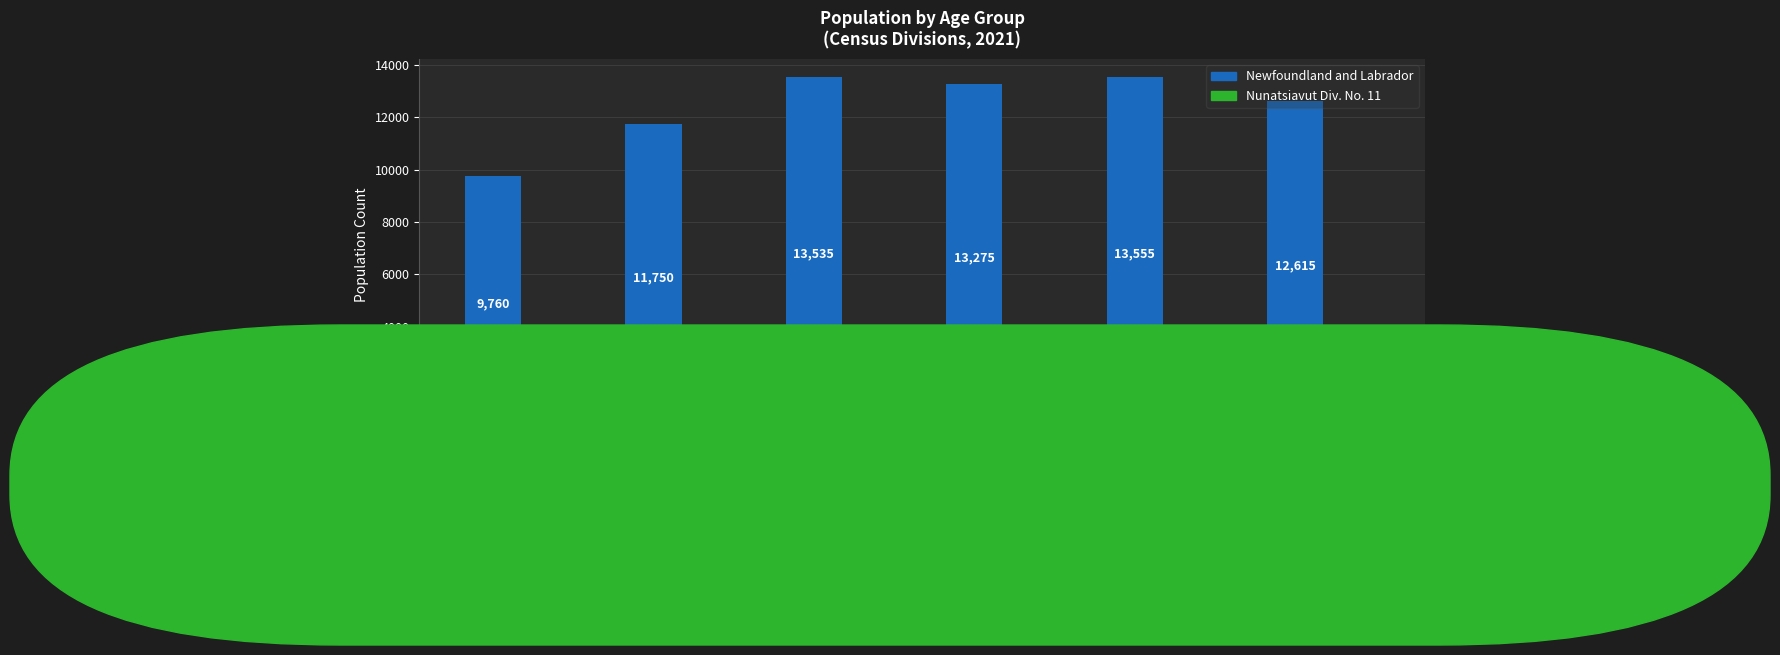

What is the difference between the Newfoundland and Labrador values at 10–14 and 25–29?

920